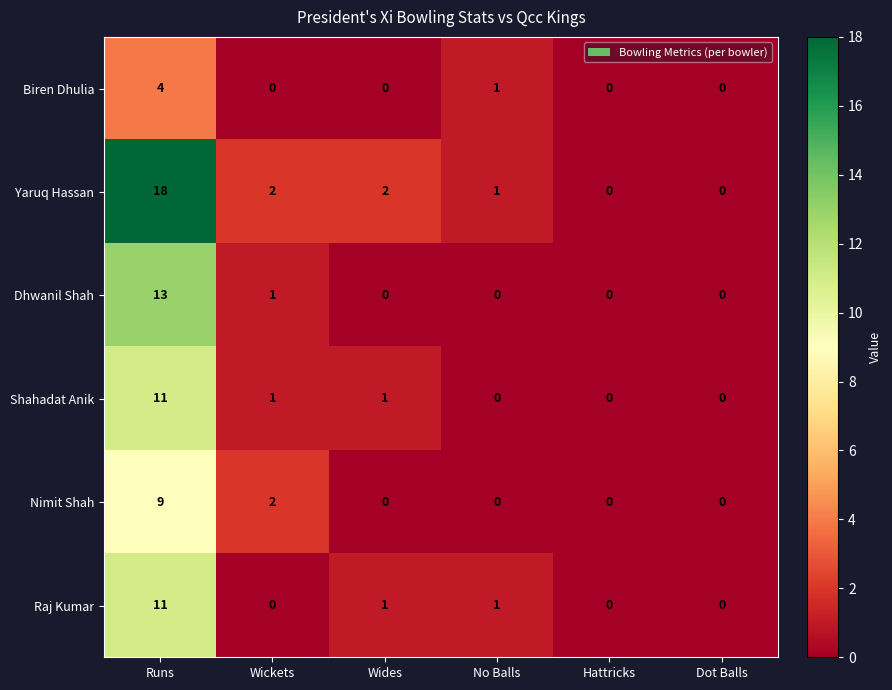

What is the difference between the Dhwanil Shah values at Runs and No Balls?

13